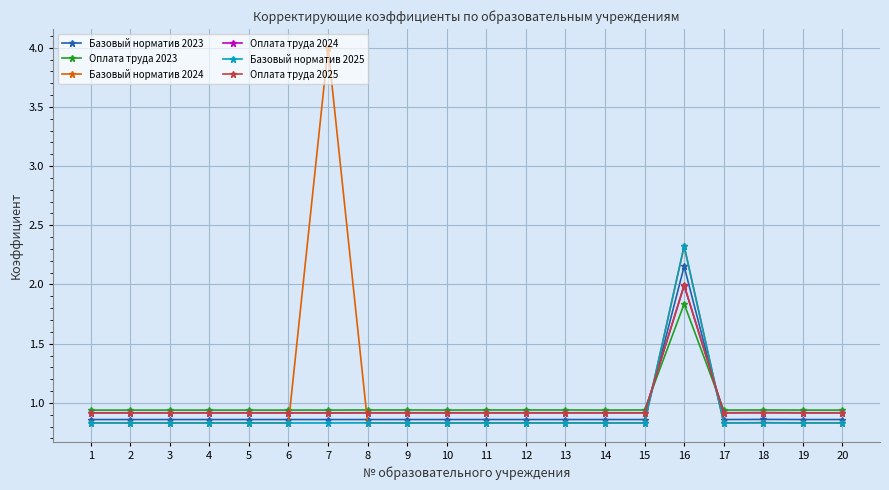

True or false: Базовый норматив 2024 and Оплата труда 2024 cross at least once.

True